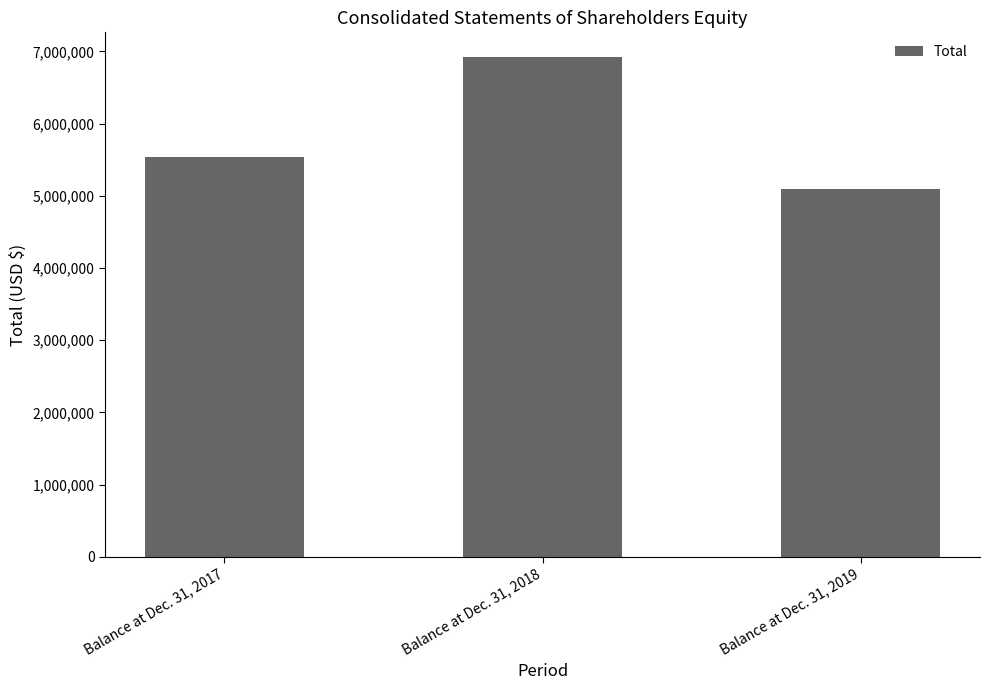

Are the bars horizontal?

No